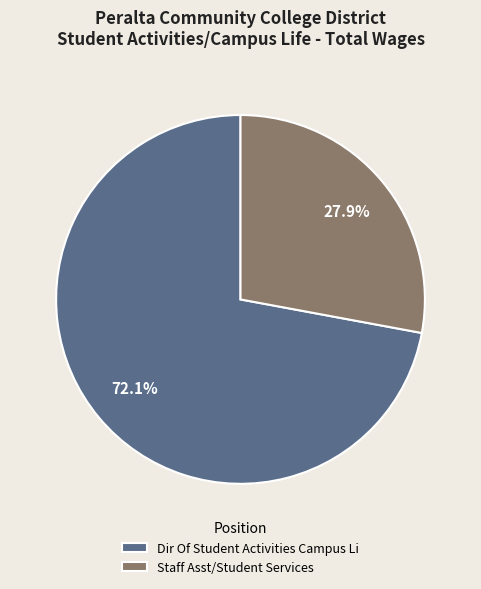

Count the number of slices in the pie.

2